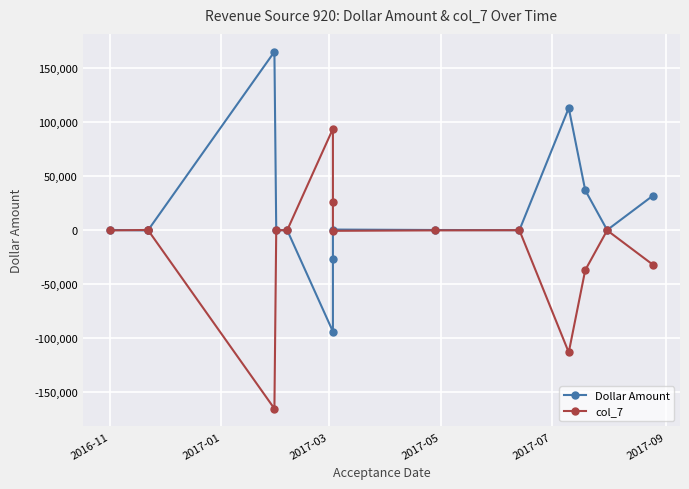

What is the label of the 13th point from the right?

2017-03